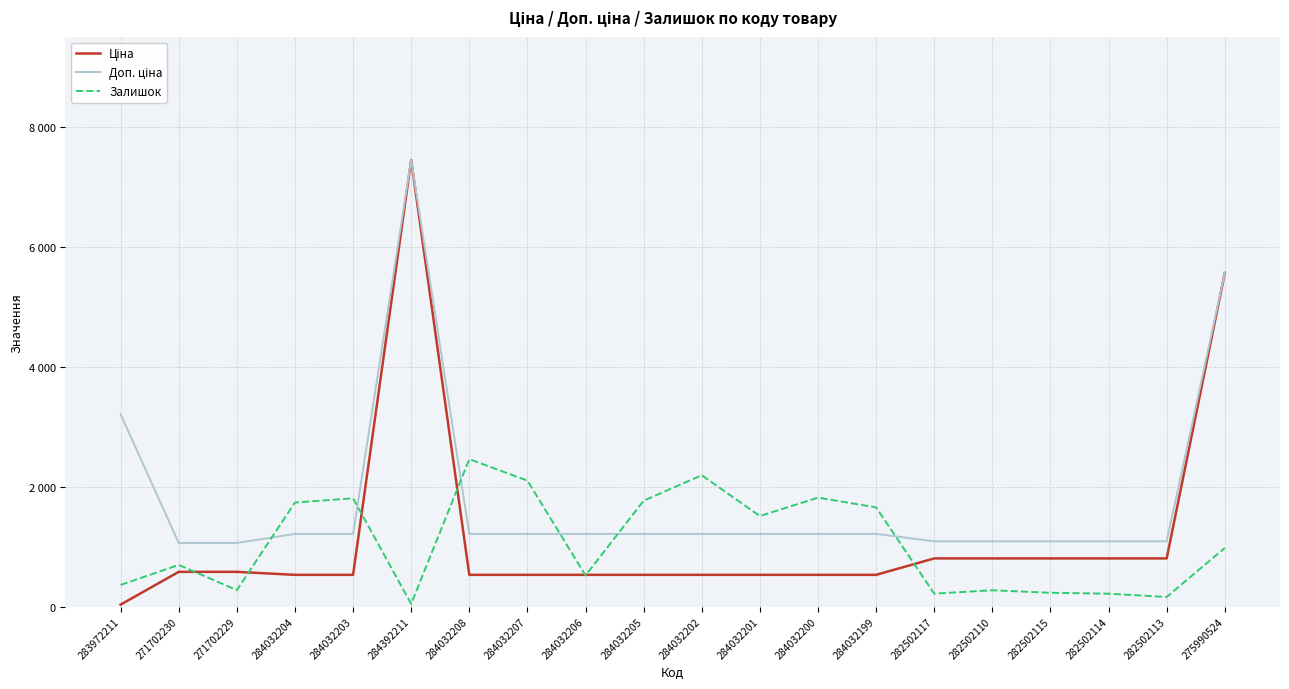

In Залишок, how many points are lower than both neighbors (excluding endpoints)?

6